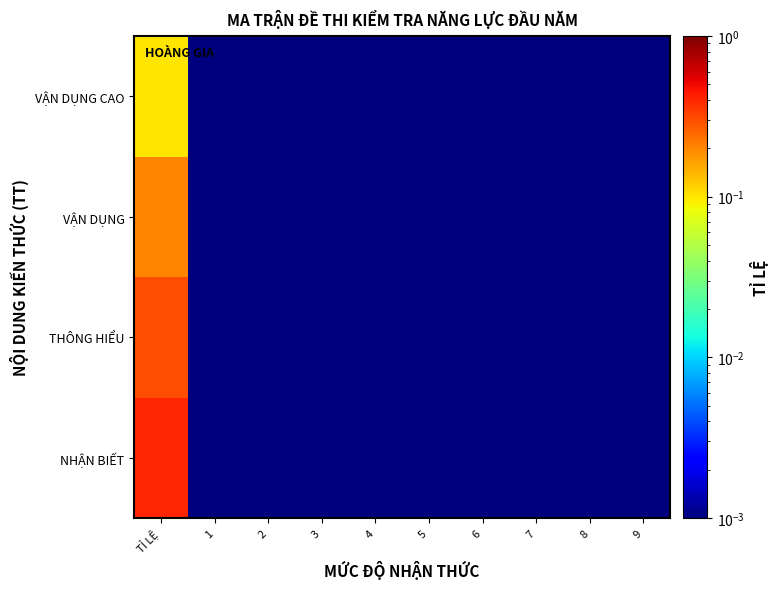

Which has a higher value, 6 or 3?

6